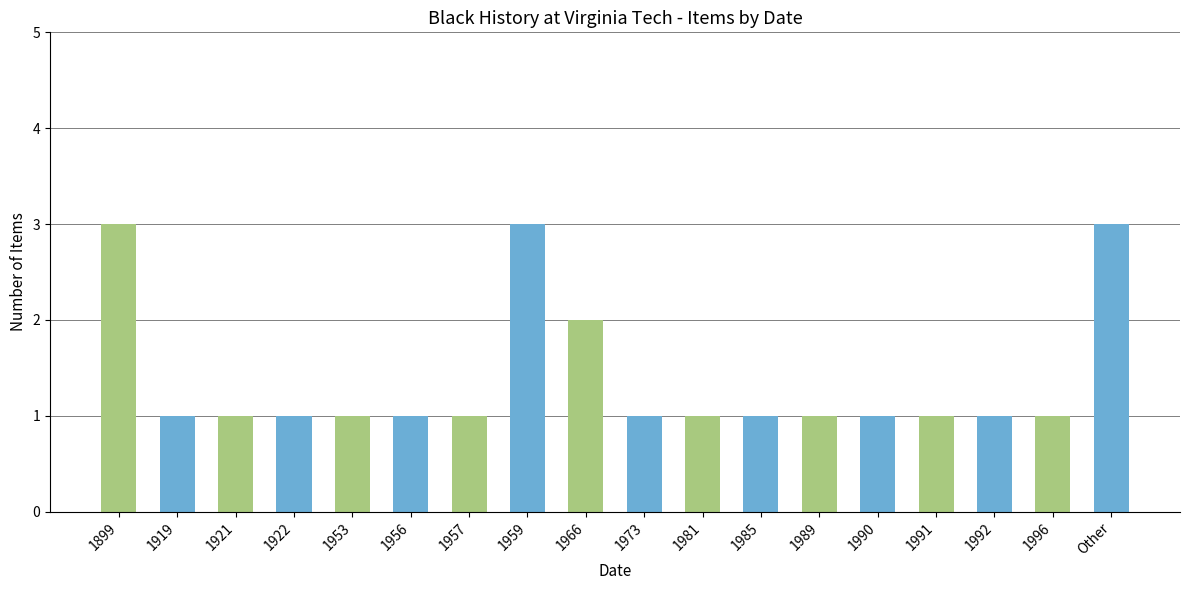

What is the sum of all values?

25